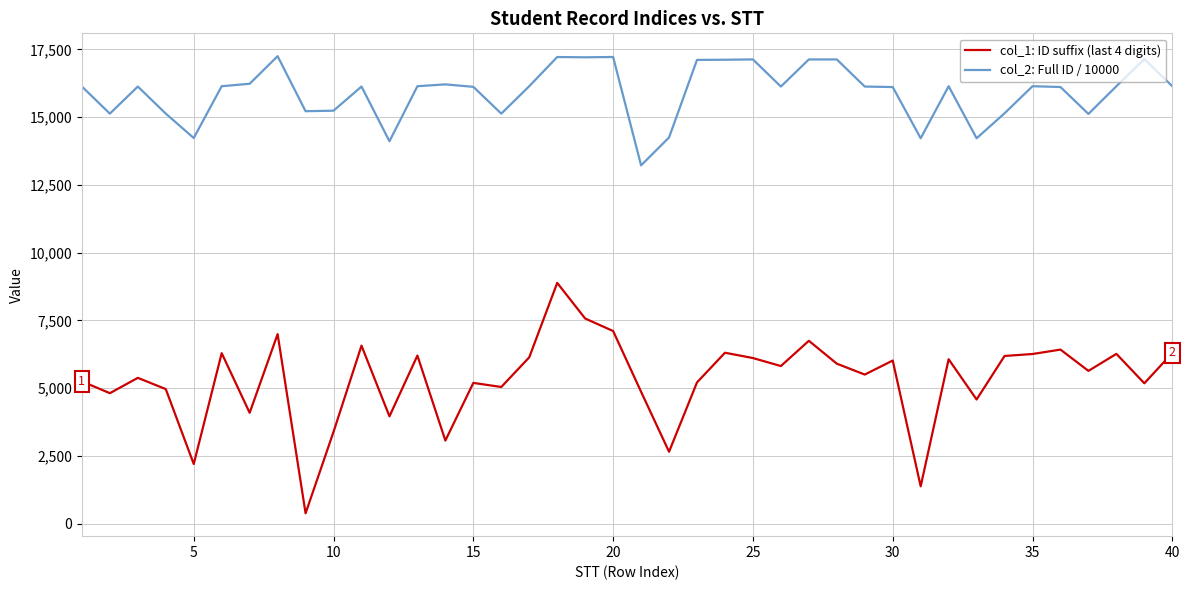

Rank the series by their average value, from highest to lowest.

col_2: Full ID / 10000, col_1: ID suffix (last 4 digits)